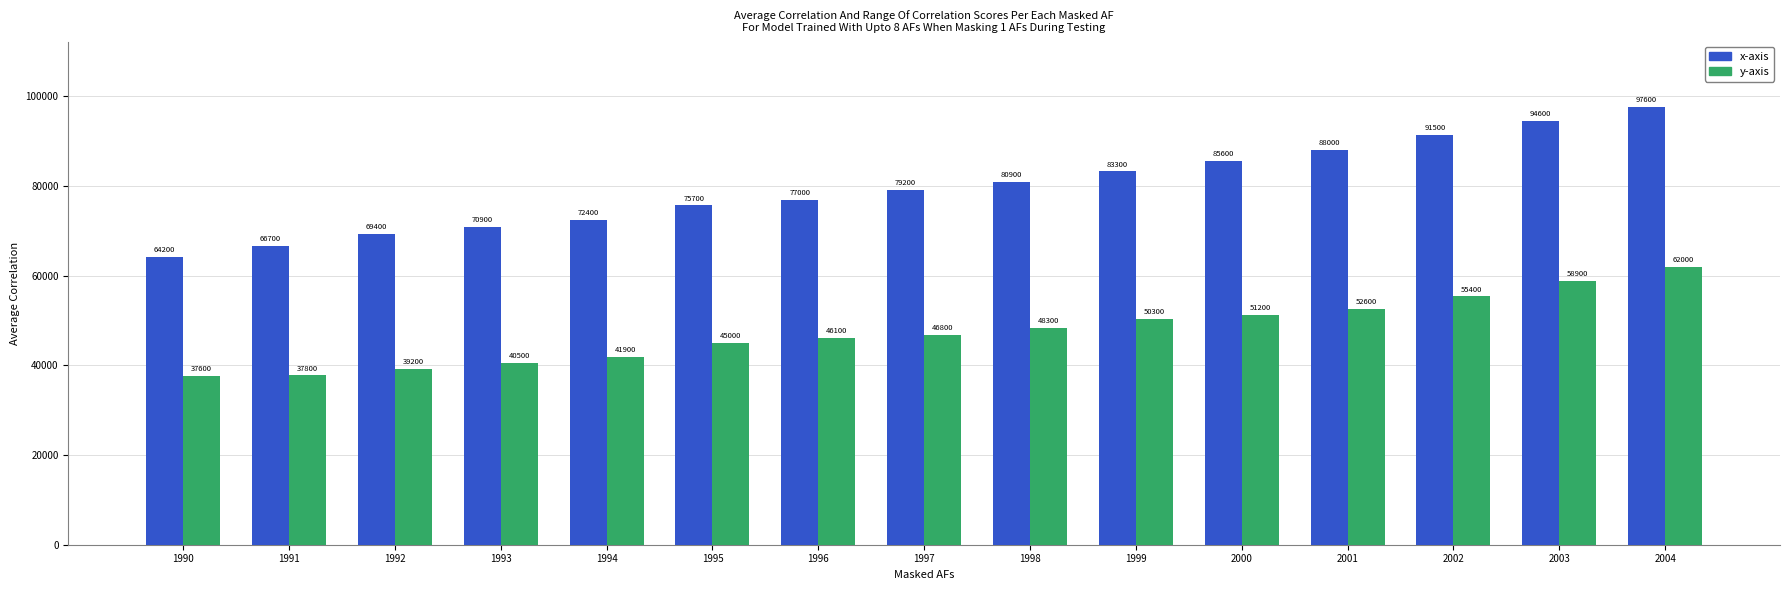

Reading right to left, transcribe all the data shown in this chart.

x-axis: 97600	94600	91500	88000	85600	83300	80900	79200	77000	75700	72400	70900	69400	66700	64200
y-axis: 62000	58900	55400	52600	51200	50300	48300	46800	46100	45000	41900	40500	39200	37800	37600